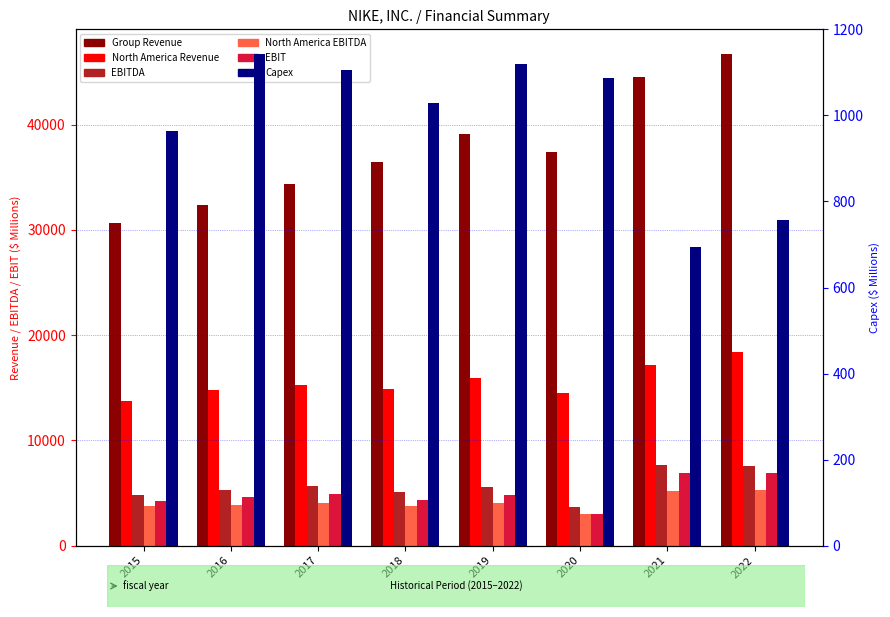

What is the difference between the maximum and minimum values in the North America Revenue series?

4613